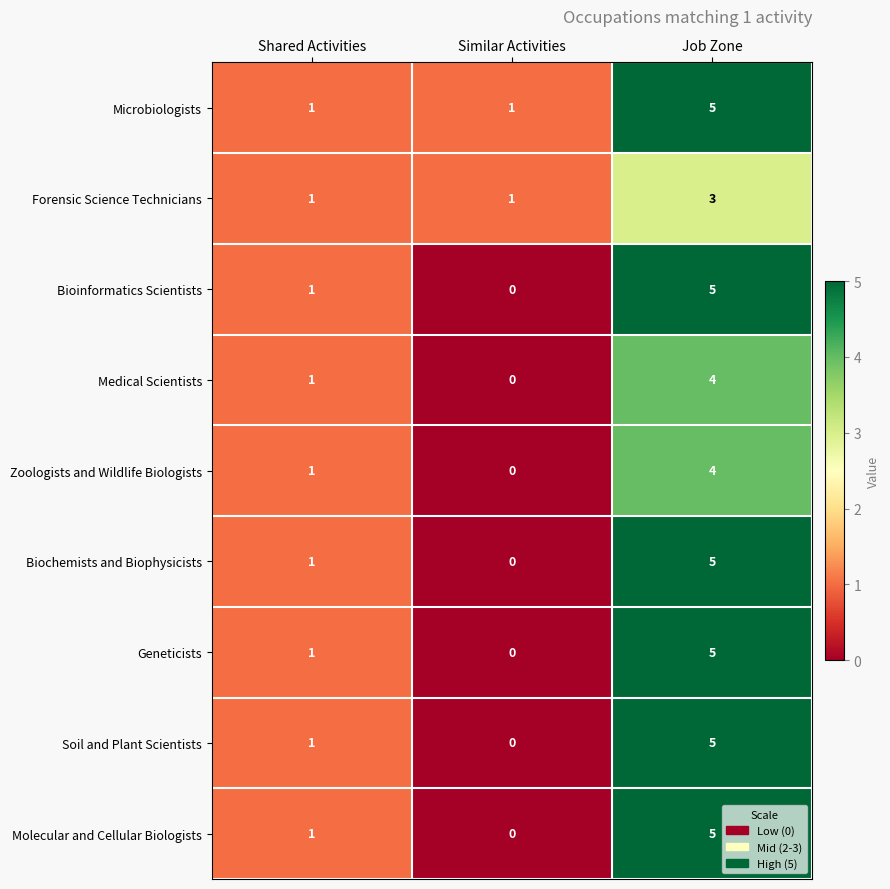

Which series has the largest total across all categories?

Microbiologists